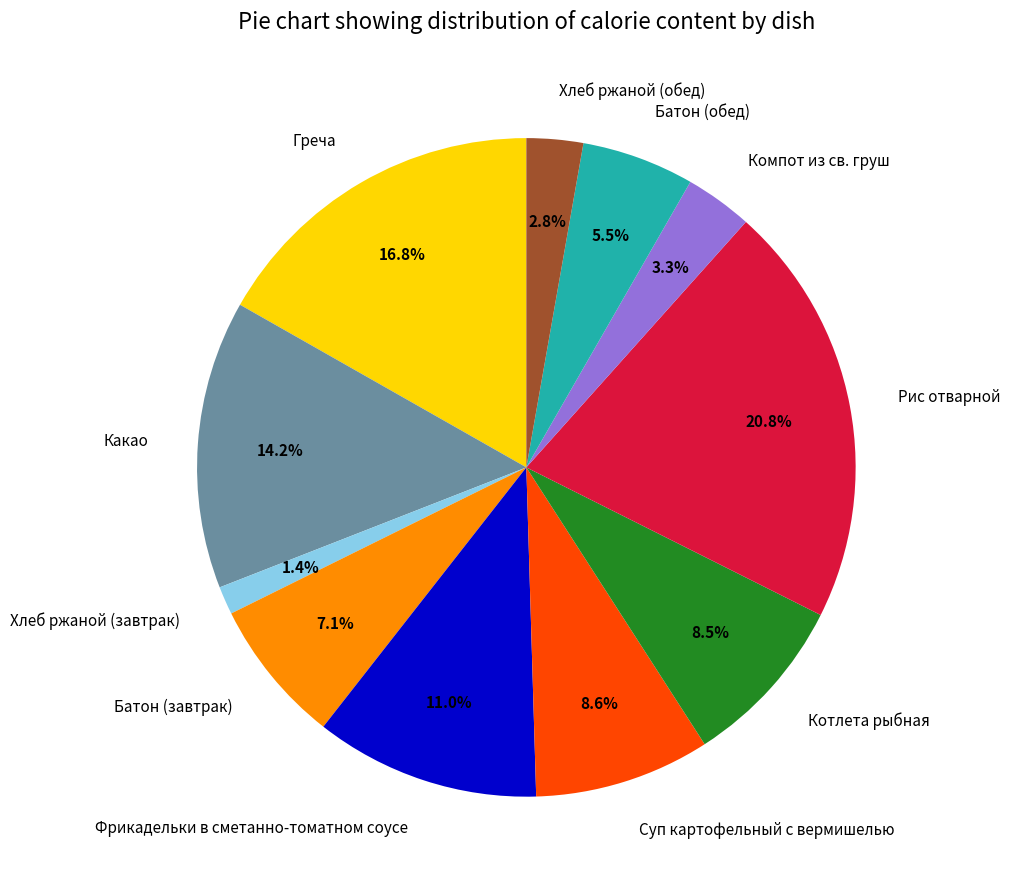

Does Батон (обед) account for over 50% of the chart?

No